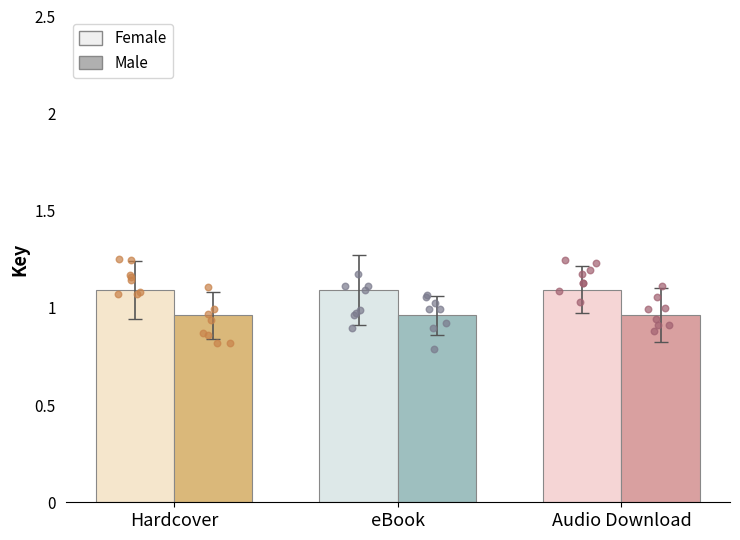

Which series contains the lowest Y value?

Male